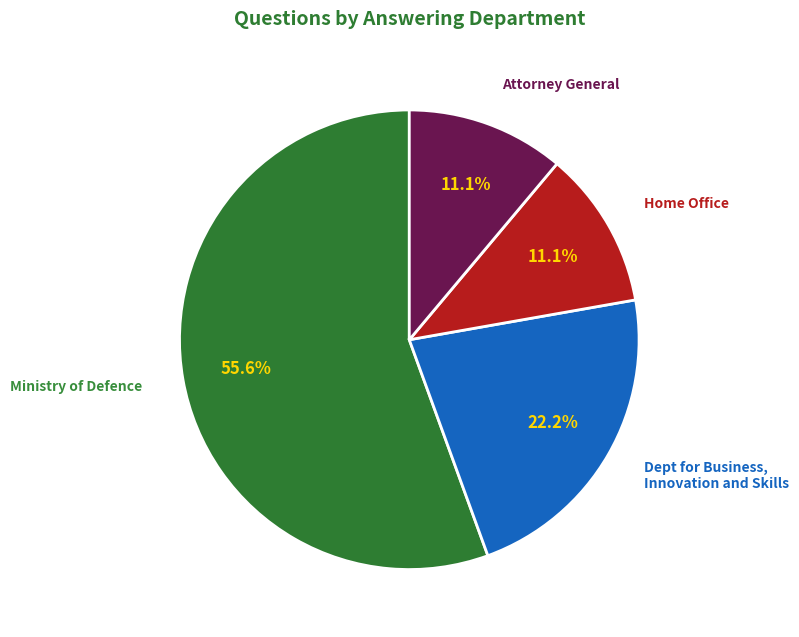

Do Dept for Business, Innovation and Skills and Ministry of Defence together represent more than half of the pie?

Yes